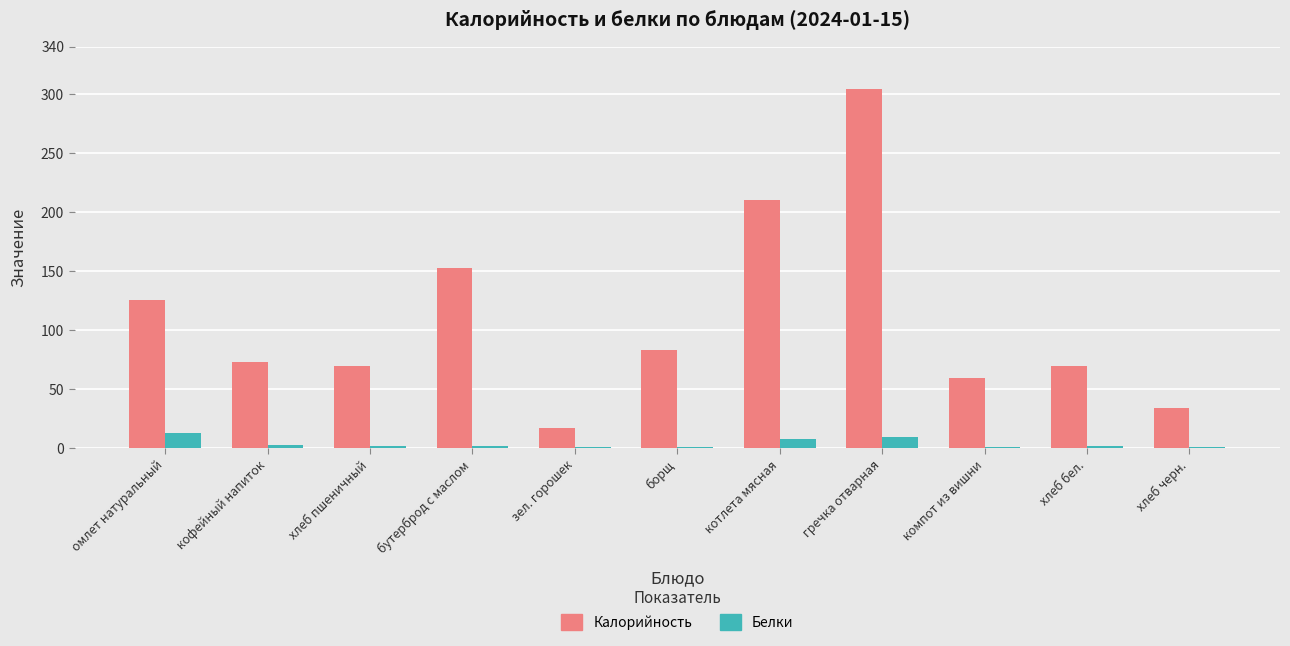

Which series has the largest total across all categories?

Калорийность